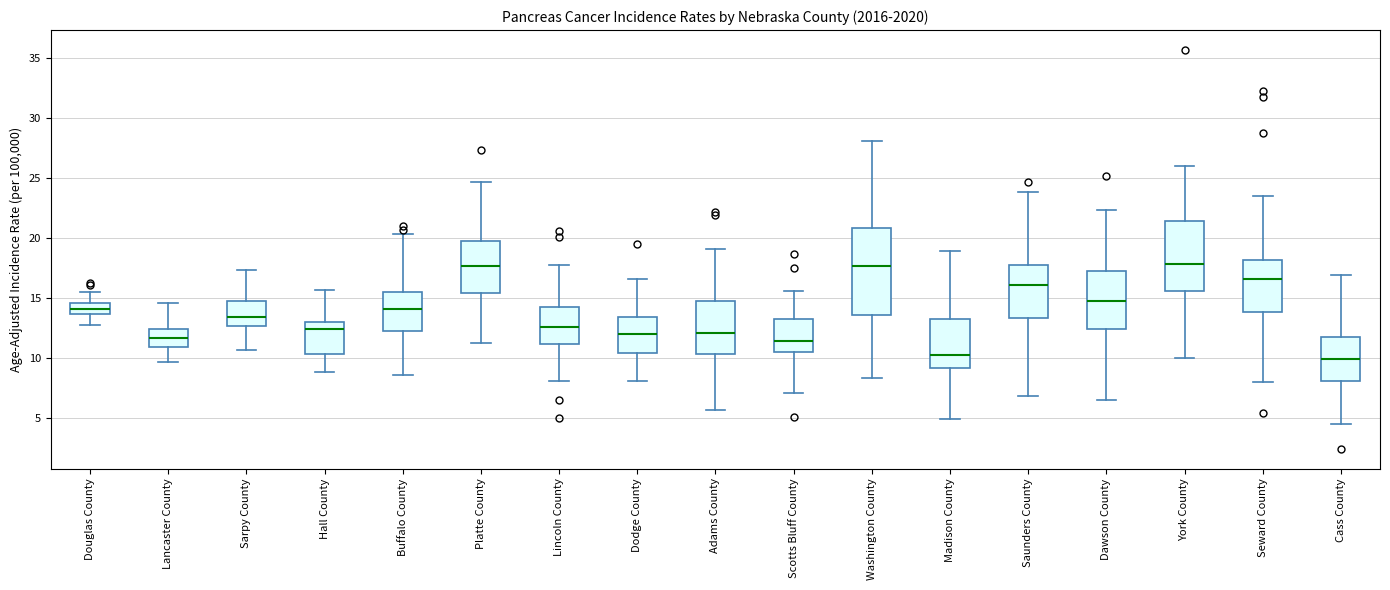

Reading left to right, transcribe this box plot: for each box, give where its median line is, the range the box spans, and where its two whiskers end, as read against the y-axis. The values are not printed on the chart, so give them approximately, as read against the axis.

Douglas County: median 14.0, box 13.5 to 14.5, whiskers 13.0 to 15.5
Lancaster County: median 11.5, box 11.0 to 12.5, whiskers 9.5 to 14.5
Sarpy County: median 13.5, box 12.5 to 15.0, whiskers 10.5 to 17.5
Hall County: median 12.5, box 10.5 to 13.0, whiskers 9.0 to 15.5
Buffalo County: median 14.0, box 12.5 to 15.5, whiskers 8.5 to 20.5
Platte County: median 17.5, box 15.5 to 19.5, whiskers 11.0 to 24.5
Lincoln County: median 12.5, box 11.0 to 14.0, whiskers 8.0 to 18.0
Dodge County: median 12.0, box 10.5 to 13.5, whiskers 8.0 to 16.5
Adams County: median 12.0, box 10.5 to 14.5, whiskers 5.5 to 19.0
Scotts Bluff County: median 11.5, box 10.5 to 13.5, whiskers 7.0 to 15.5
Washington County: median 17.5, box 13.5 to 21.0, whiskers 8.5 to 28.0
Madison County: median 10.5, box 9.0 to 13.0, whiskers 5.0 to 19.0
Saunders County: median 16.0, box 13.5 to 17.5, whiskers 7.0 to 24.0
Dawson County: median 15.0, box 12.5 to 17.5, whiskers 6.5 to 22.5
York County: median 18.0, box 15.5 to 21.5, whiskers 10.0 to 26.0
Seward County: median 16.5, box 14.0 to 18.0, whiskers 8.0 to 23.5
Cass County: median 10.0, box 8.0 to 11.5, whiskers 4.5 to 17.0